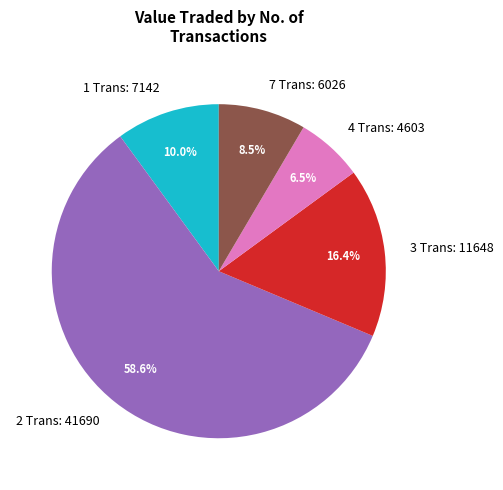

Between 7 Trans: 6026 and 3 Trans: 11648, which is larger?

3 Trans: 11648